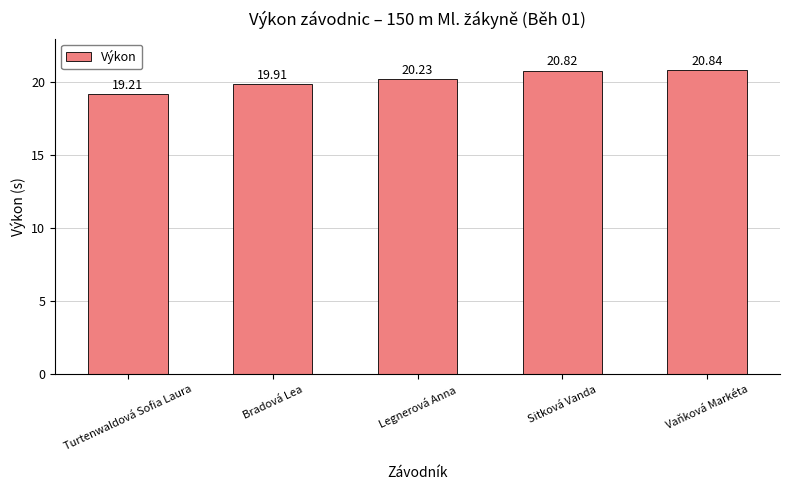

What is the sum of the values at Turtenwaldová Sofia Laura and Bradová Lea?

39.1